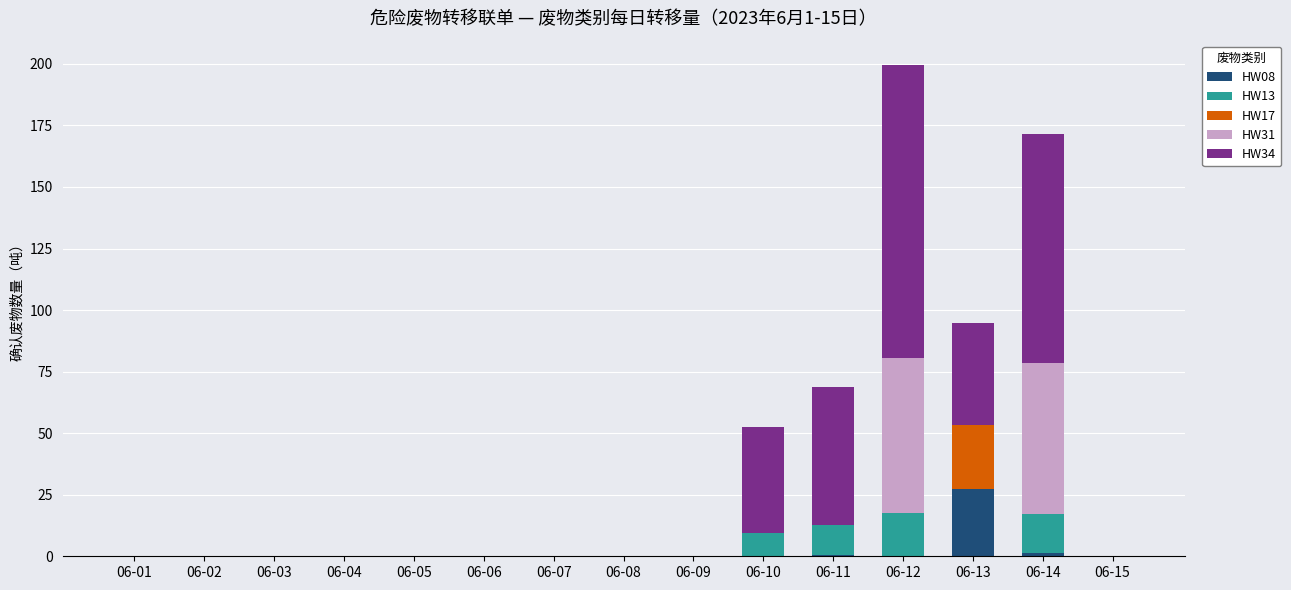

At which category is the sum across all series the highest?

06-12